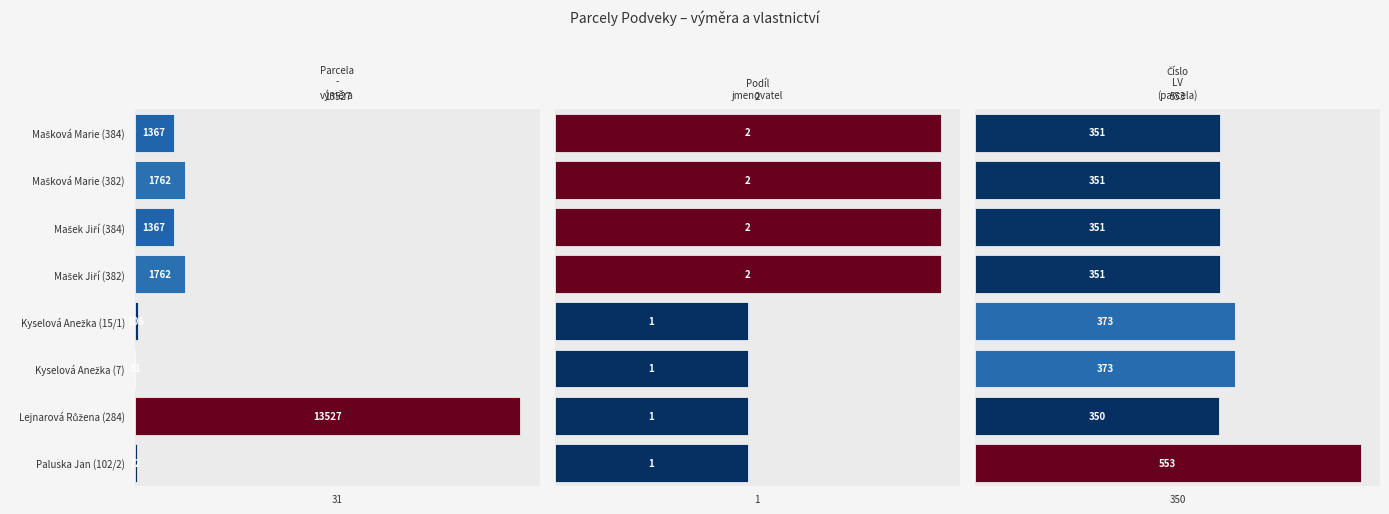

Is it true that Číslo LV (parcela) equals 101 at Lejnarová Růžena (284)?

False